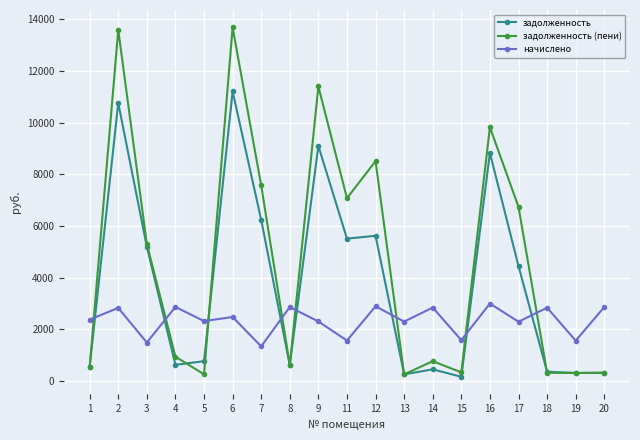

What is the maximum value shown in the chart?

13690.1